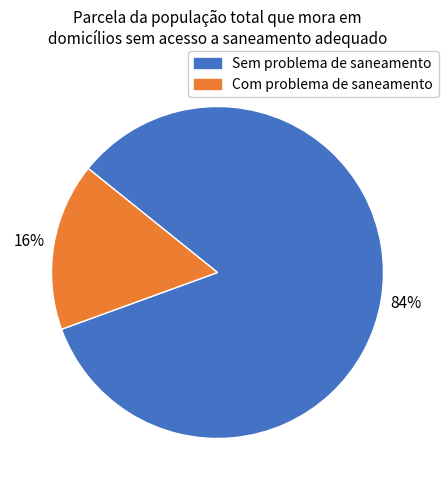

How many slices are in this pie chart?

2